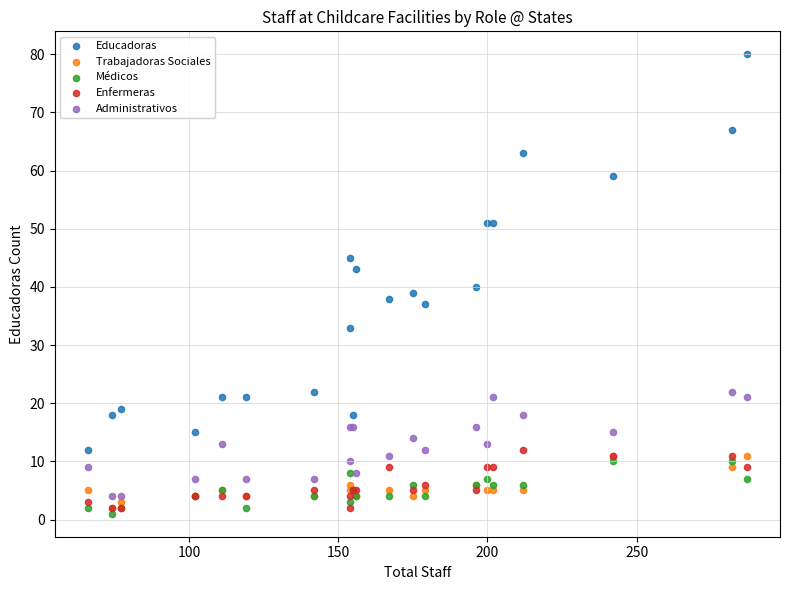

What are all the series names shown in the legend?

Educadoras, Trabajadoras Sociales, Médicos, Enfermeras, Administrativos